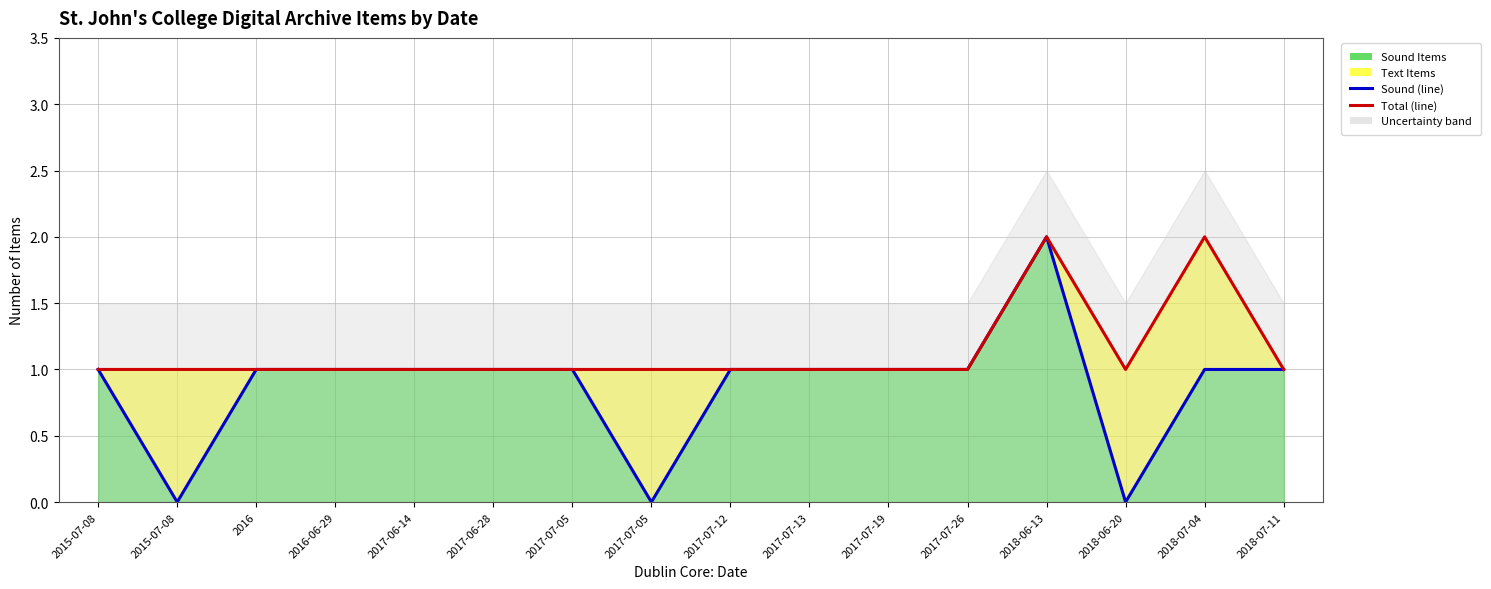

True or false: Total Items (line) and Sound Items (line) intersect in this chart.

False